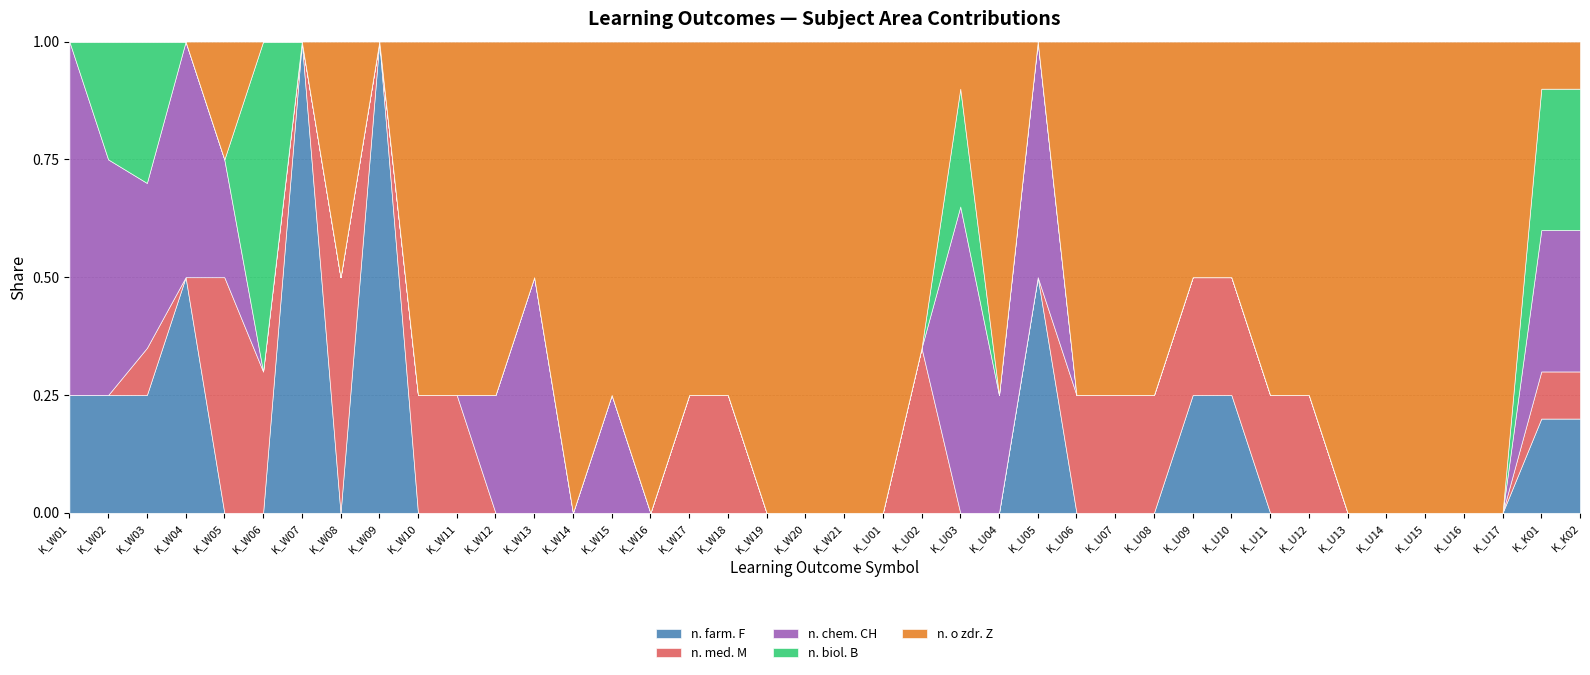

Rank the series at K_U01 from highest to lowest value.

n. o zdr. Z, n. farm. F, n. med. M, n. chem. CH, n. biol. B